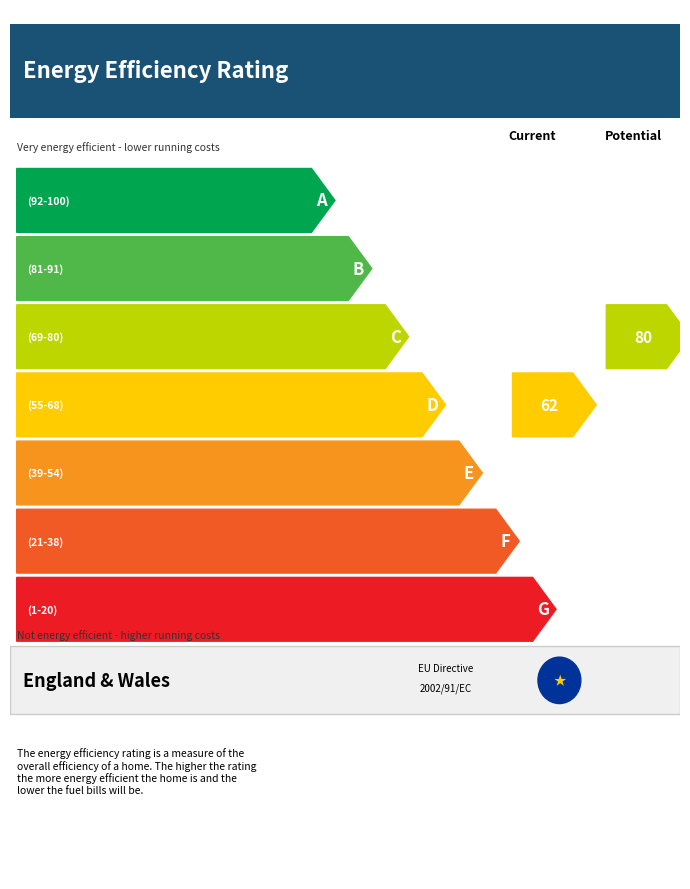

What is the ratio of the value at 1 to the value at 2?

0.6